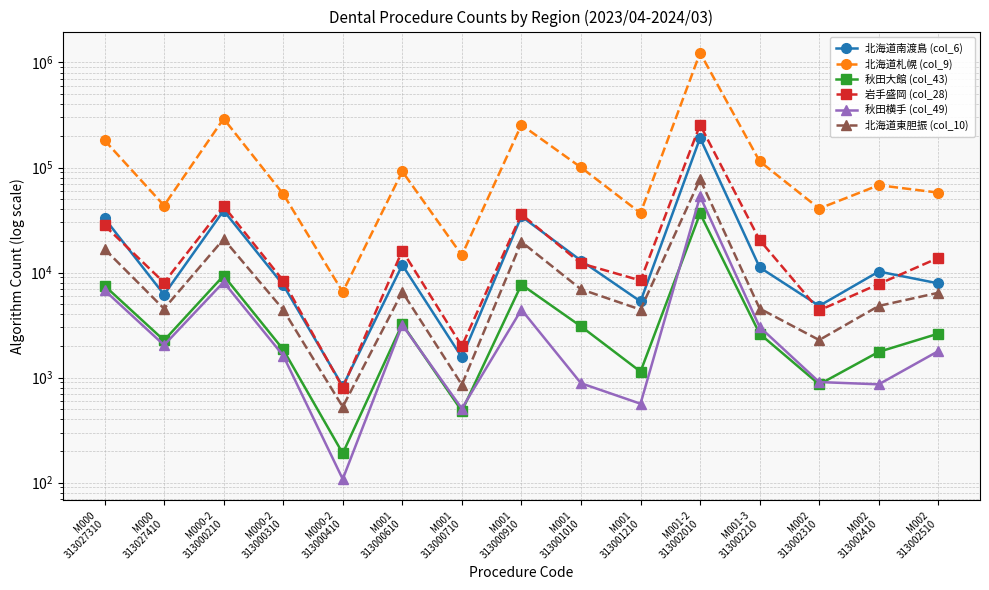

Is the value of 北海道南渡島 (col_6) at M002
313002310 greater than the value of 岩手盛岡 (col_28) at M000
313027410?

No